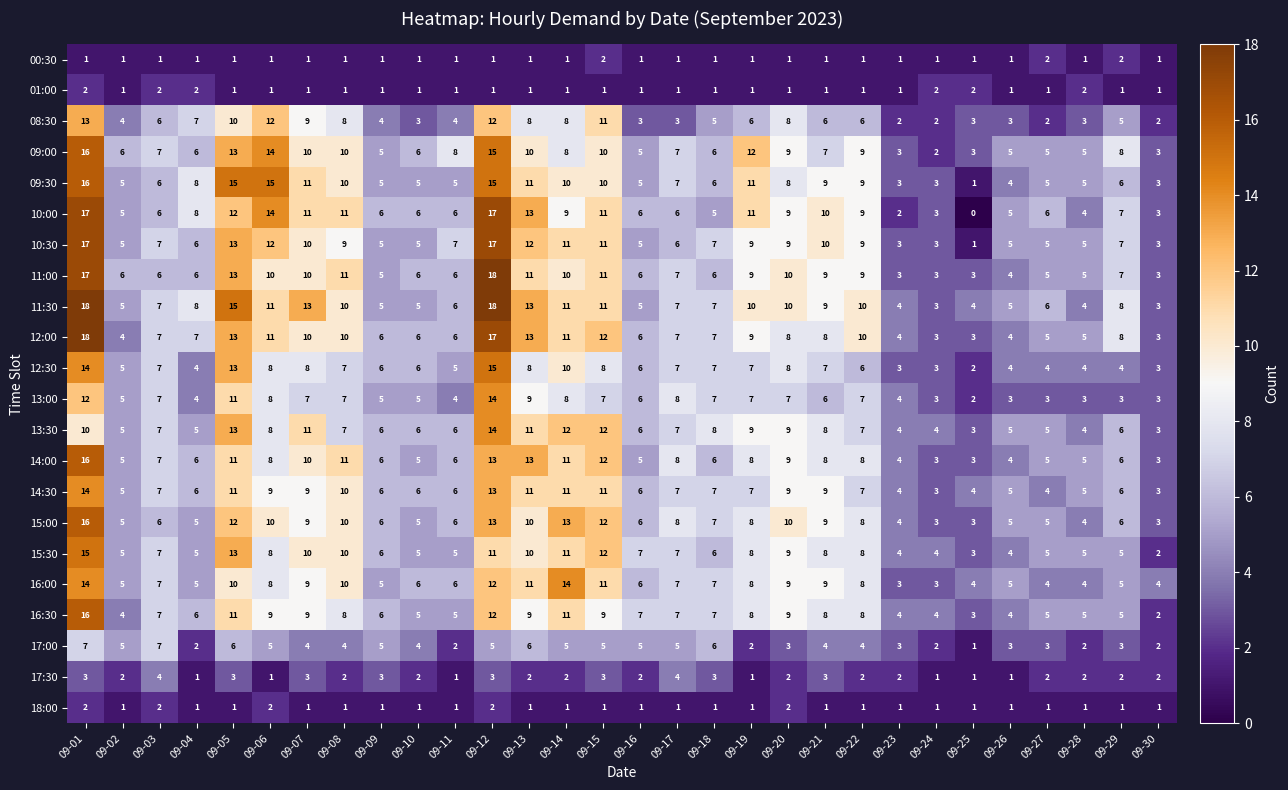

Where does the 10:00 series first go above 7?

09-01